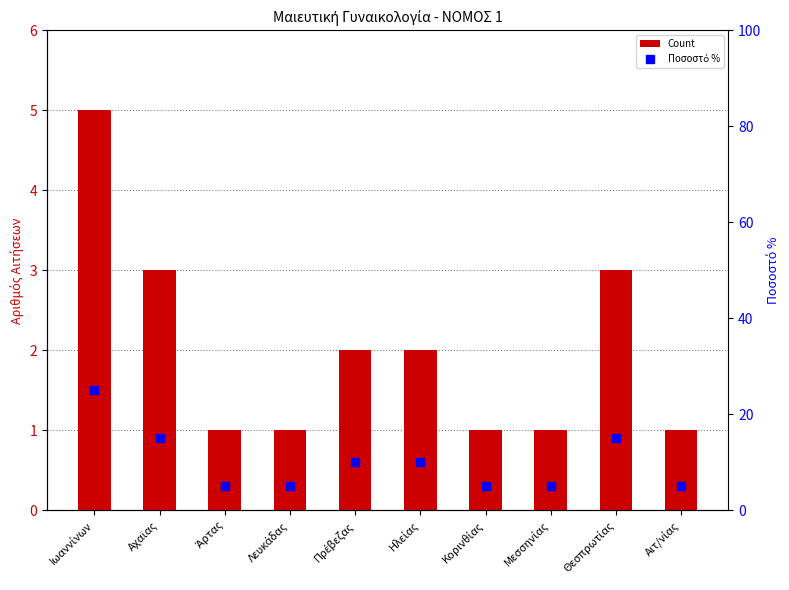

Read the Count value at Θεσπρωτίας.

3